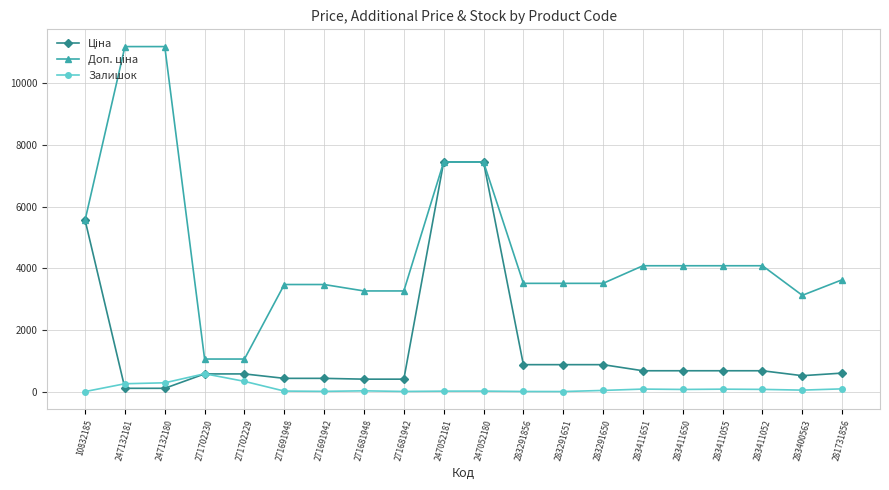

The Залишок series shows 9.0 at 283291856. True or false?

True